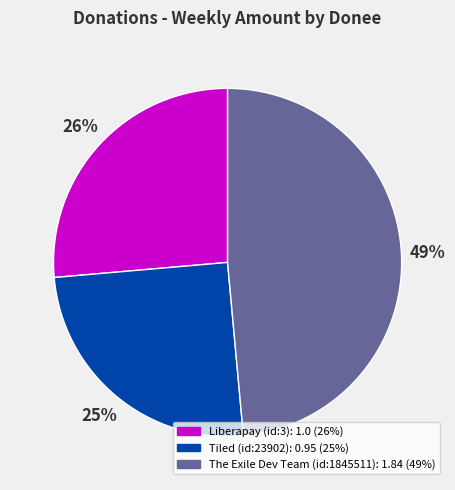

How many slices are in this pie chart?

3